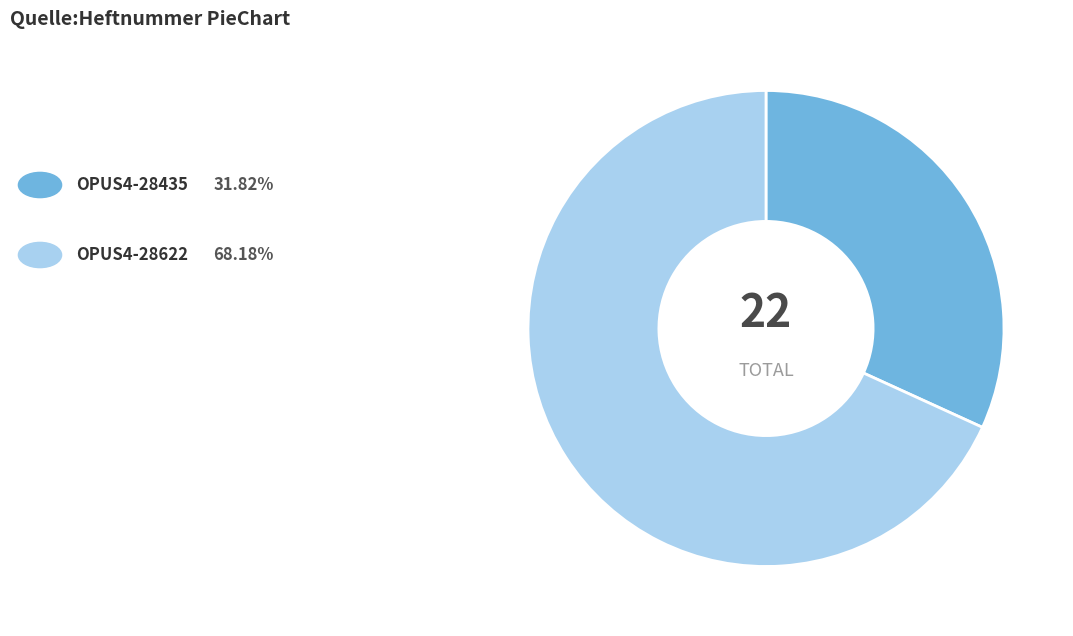

Is there a majority slice in this chart?

Yes